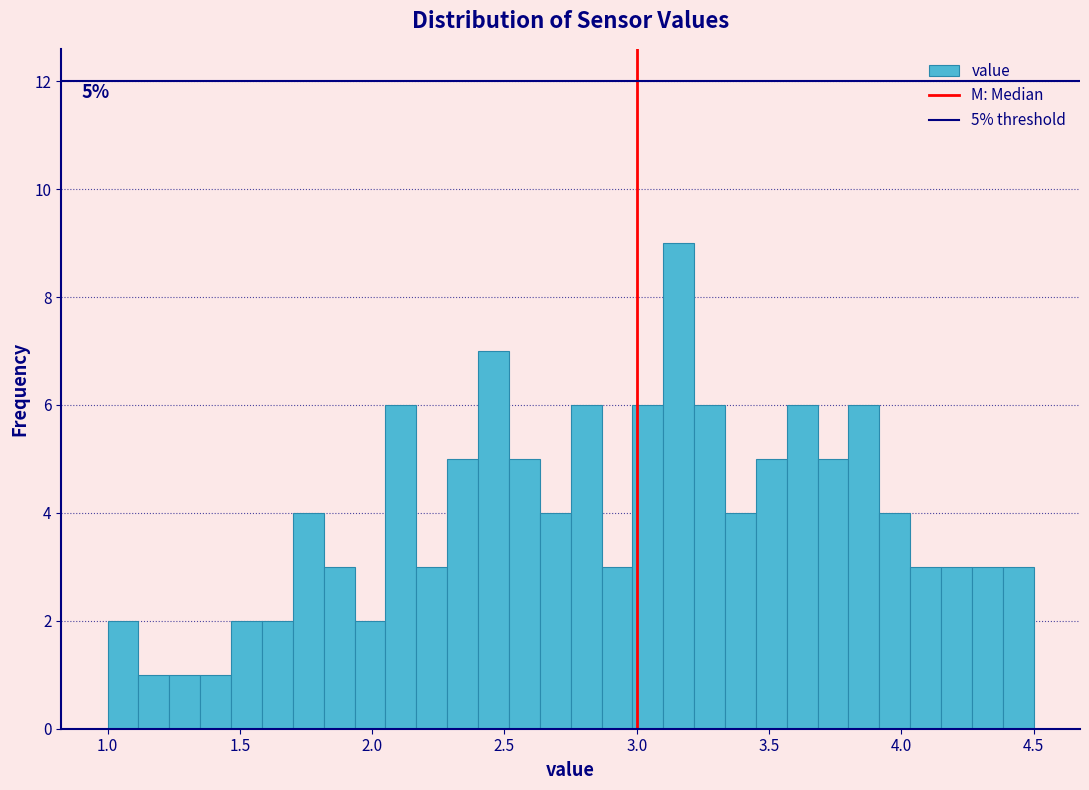

Read against the x-axis, roughly where is the centre of the tallest bar?

3.15